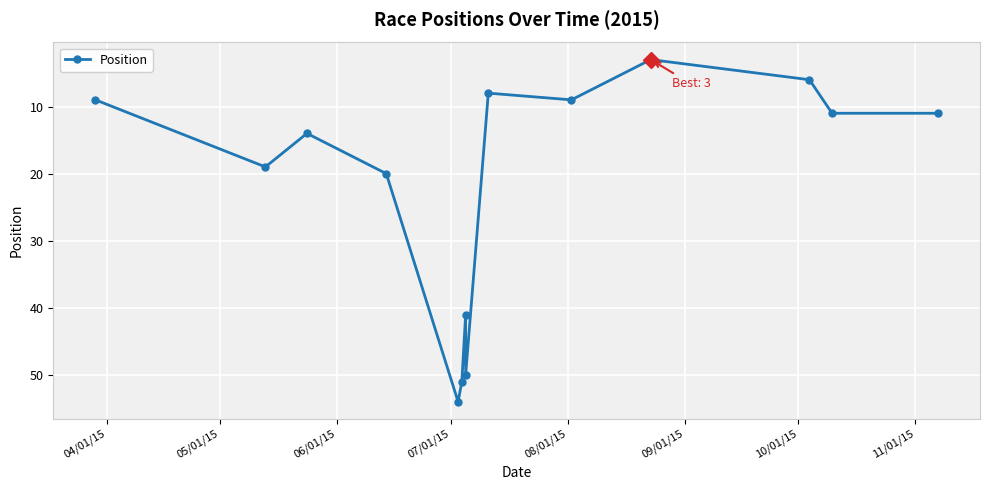

Between 08/01/15 and 04/01/15, which is larger?

08/01/15